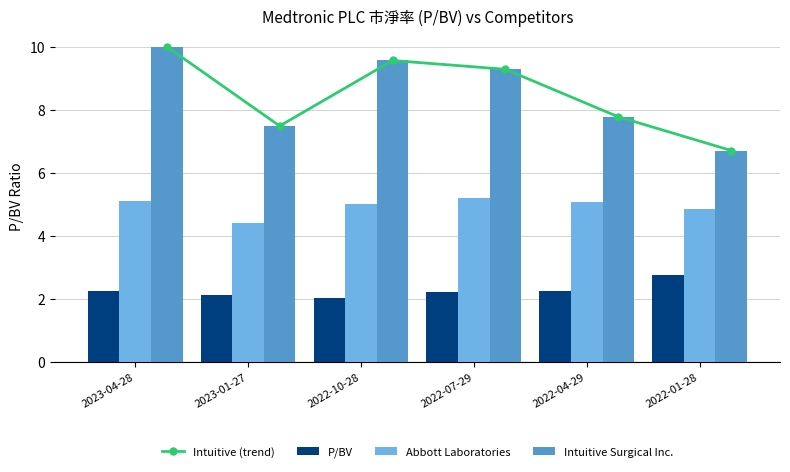

Where is Intuitive Surgical Inc. nearest to the value 8?

2022-04-29